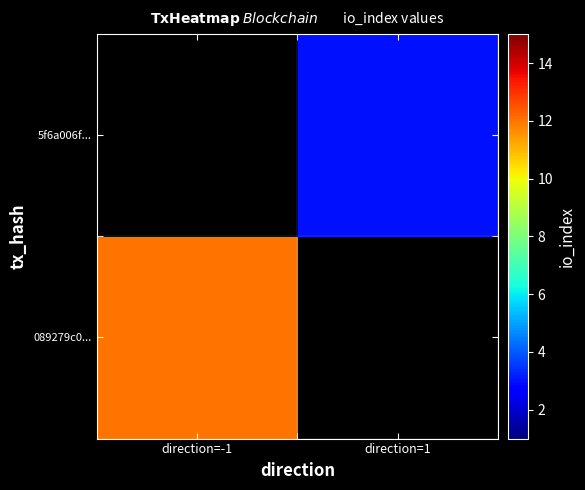

Rank the series by their average value, from highest to lowest.

089279c0..., 5f6a006f...